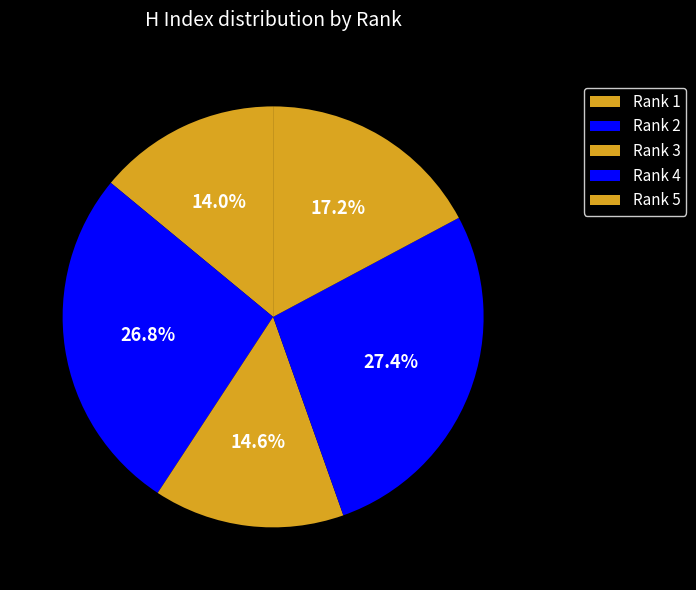

To the nearest percent, what is the difference between the Rank 3 and Rank 5 slice percentages?

3%